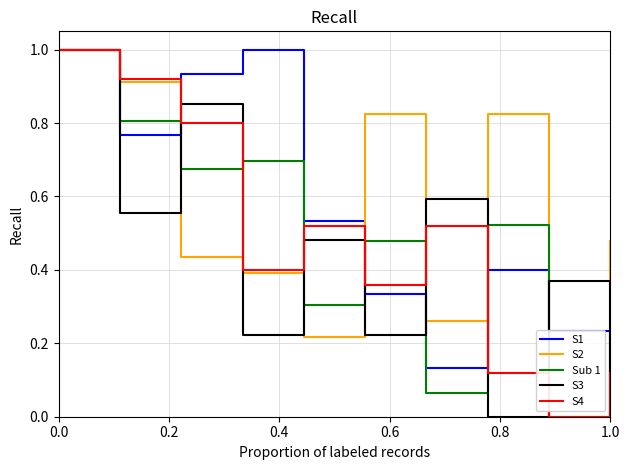

What is the greatest value displayed?

1.0